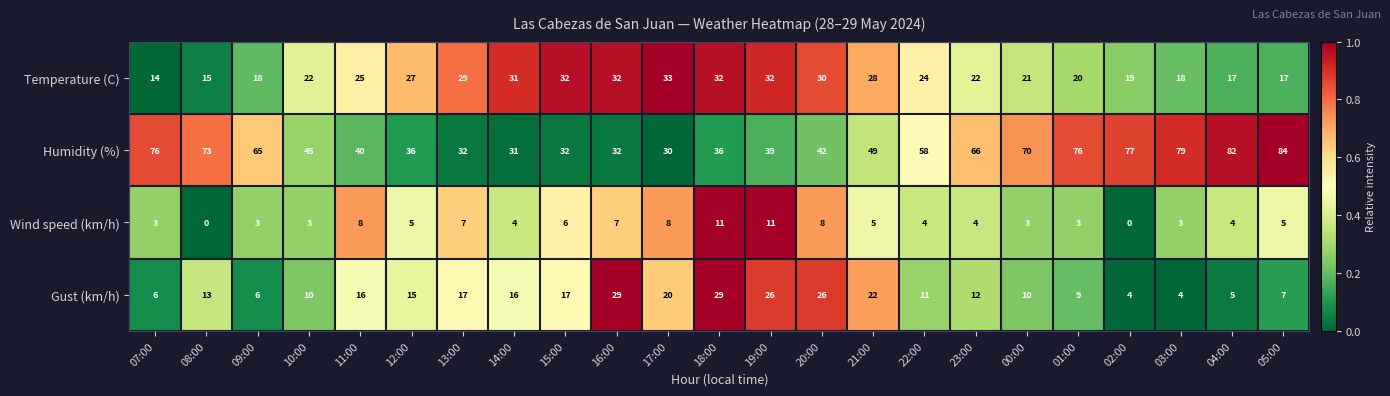

What is the spread (max minus min) of values at 14:00?

27